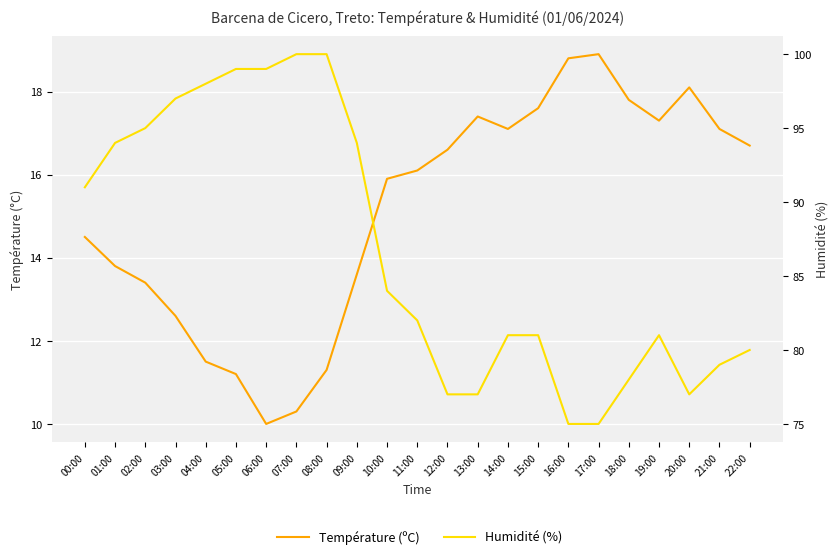

List the series in order of their peak value, lowest first.

Température (ºC), Humidité (%)